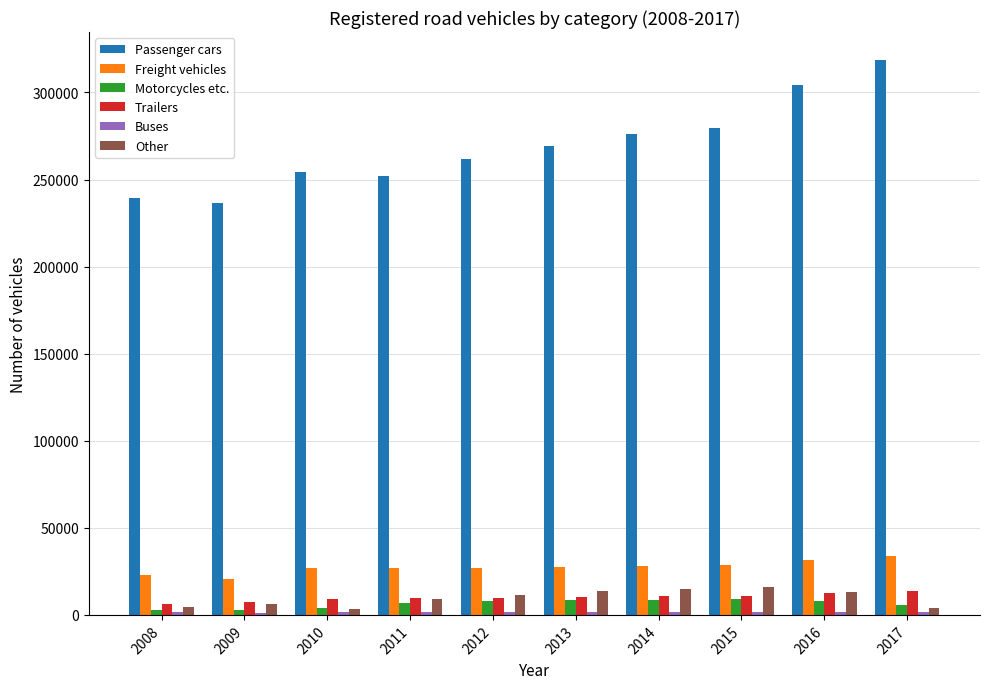

What is the sum of all Freight vehicles values?

272860